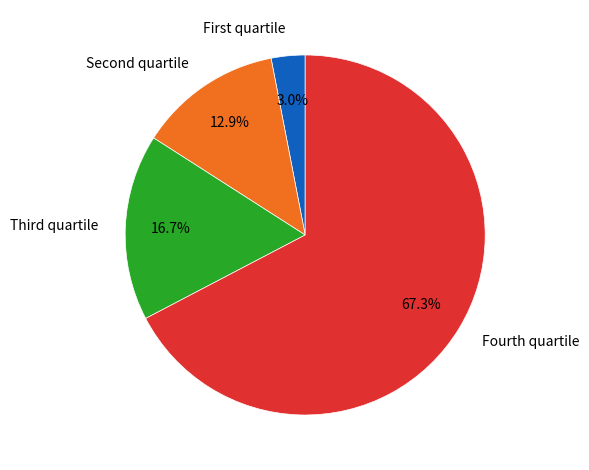

Which slice represents more than half of the pie?

Fourth quartile